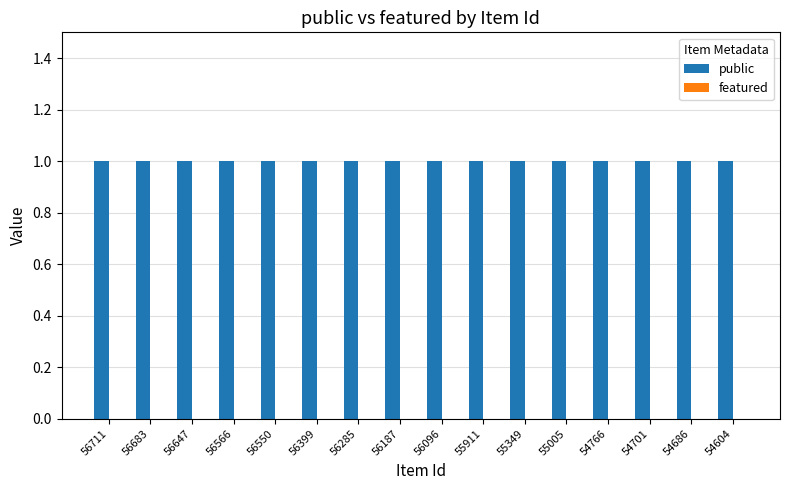

What is the total value across all series at 56566?

1